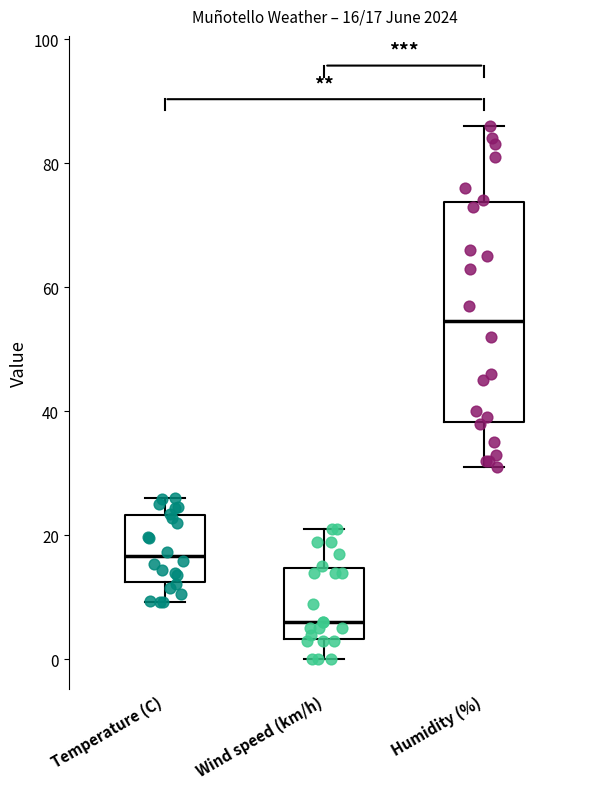

Which box's median line is the highest?

Humidity (%)